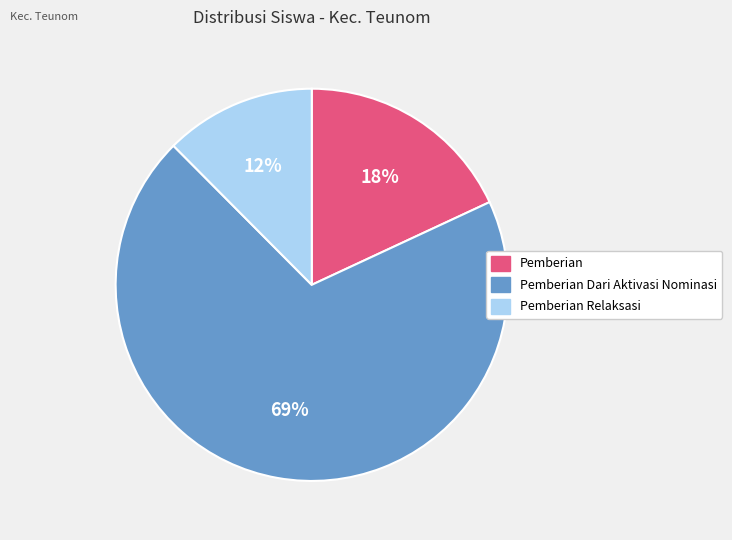

Does any single category account for the majority?

Yes